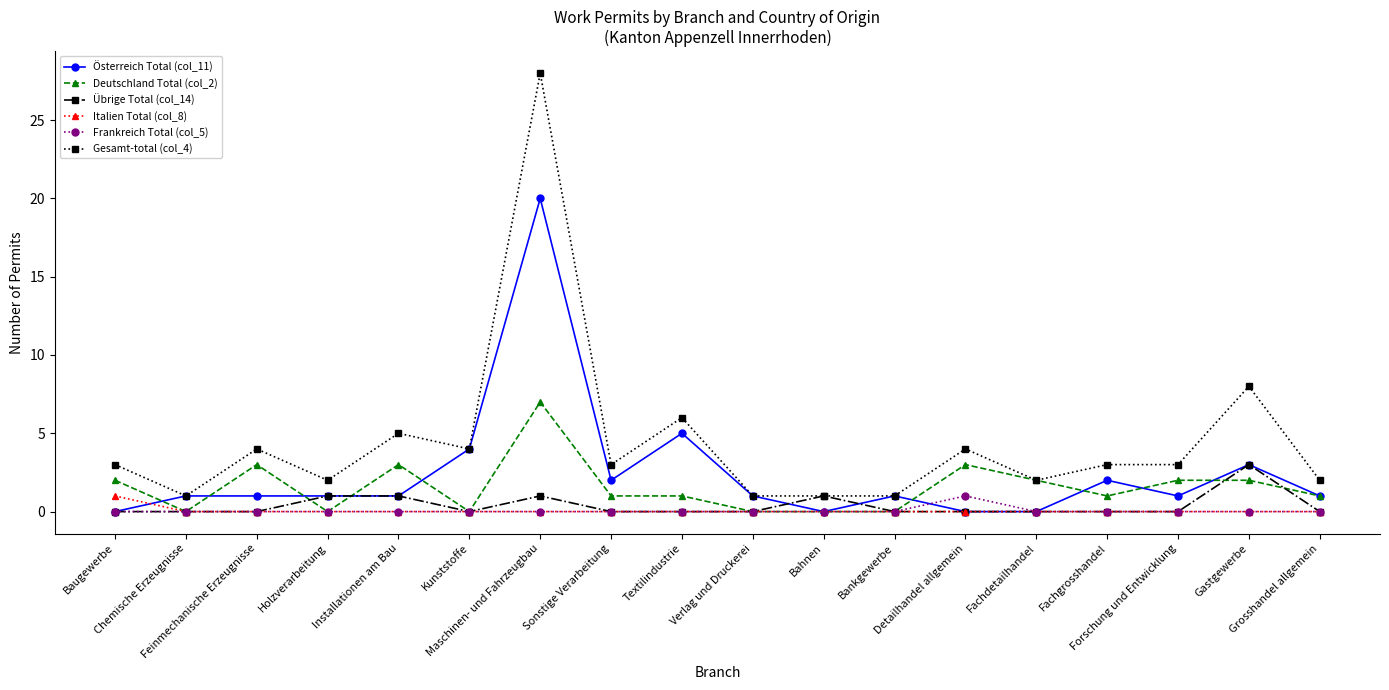

Is the value of Übrige Total (col_14) at Kunststoffe greater than the value of Deutschland Total (col_2) at Installationen am Bau?

No